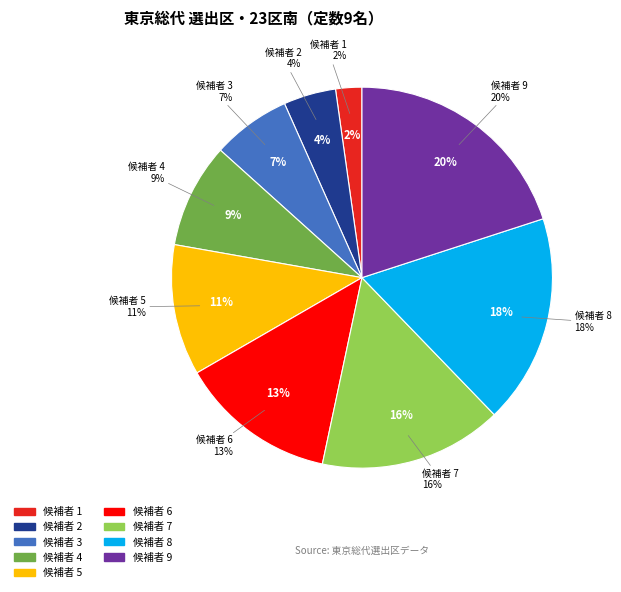

Rank the categories by value from highest to lowest.

9, 8, 7, 6, 5, 4, 3, 2, 1